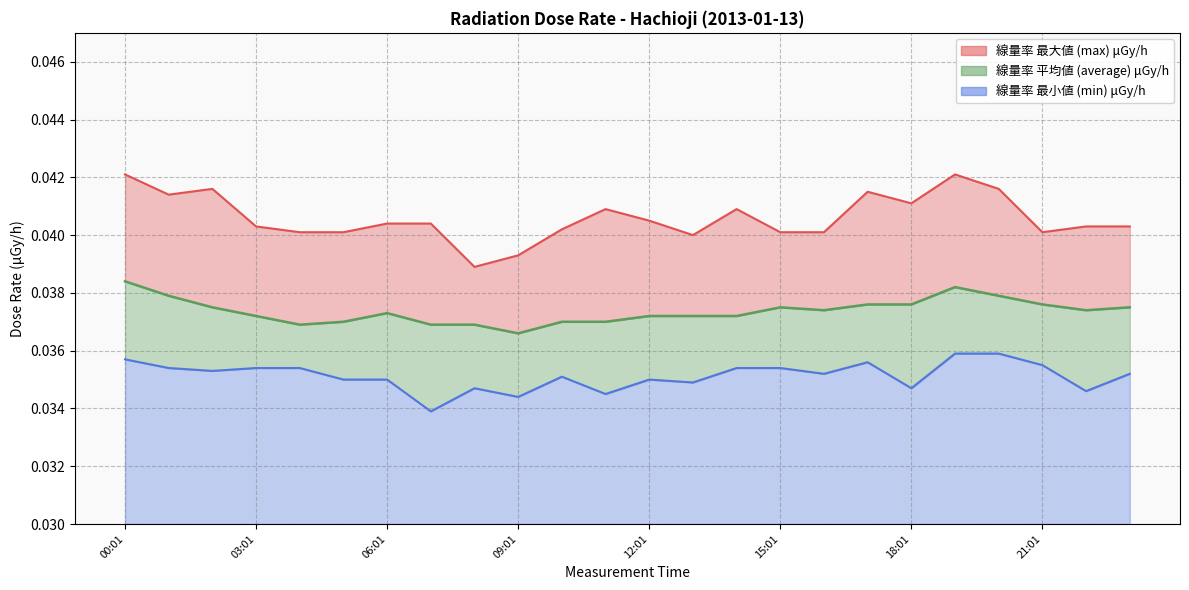

Rank the categories by max value from lowest to highest.

08:01, 09:01, 13:01, 04:01, 05:01, 15:01, 16:01, 21:01, 10:01, 03:01, 22:01, 23:01, 06:01, 07:01, 12:01, 11:01, 14:01, 18:01, 01:01, 17:01, 02:01, 20:01, 00:01, 19:01